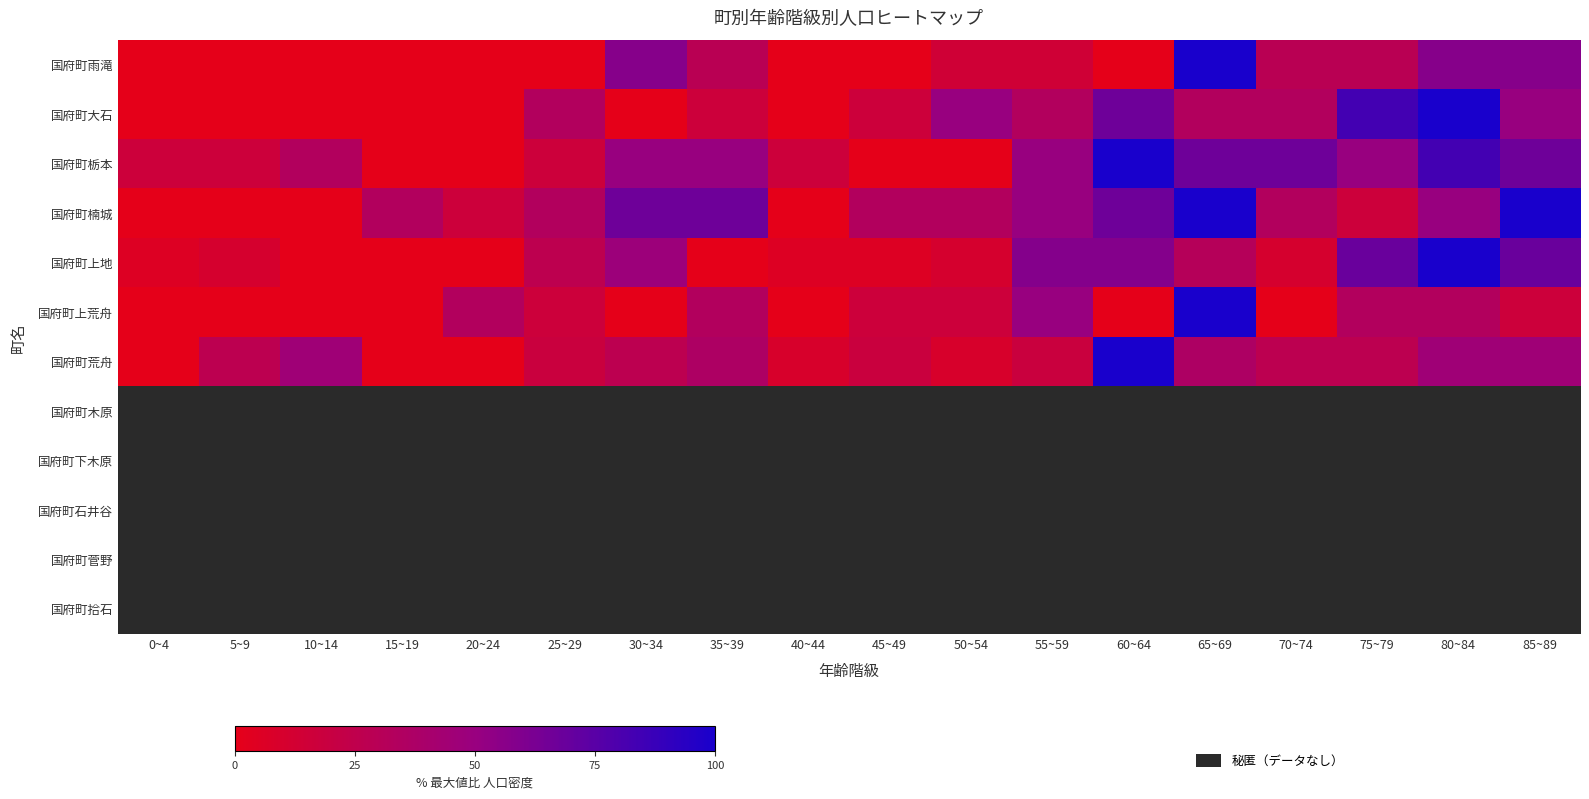

Which series has the largest range (max minus min)?

国府町雨滝